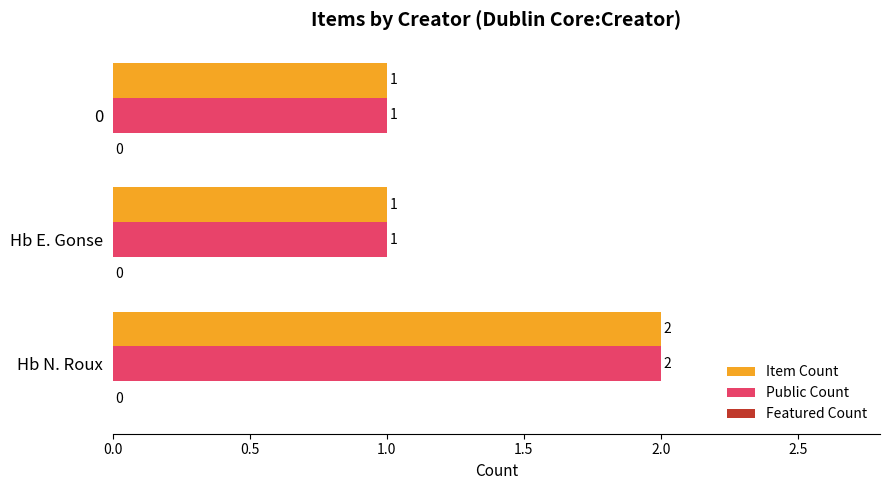

At which category does the chart reach its peak across all series?

Hb N. Roux